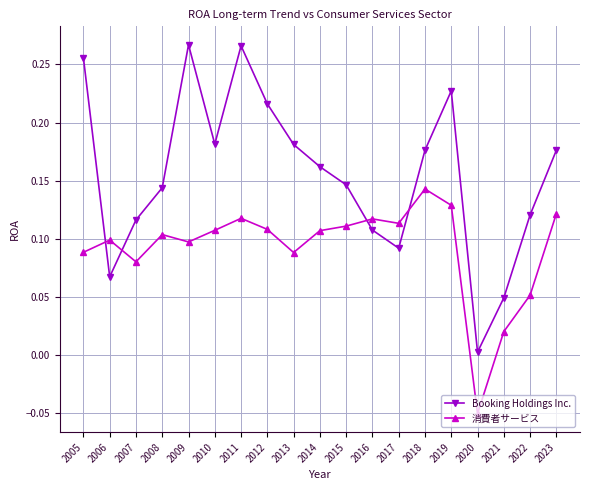

Where is 消費者サービス nearest to the value 0?

2021